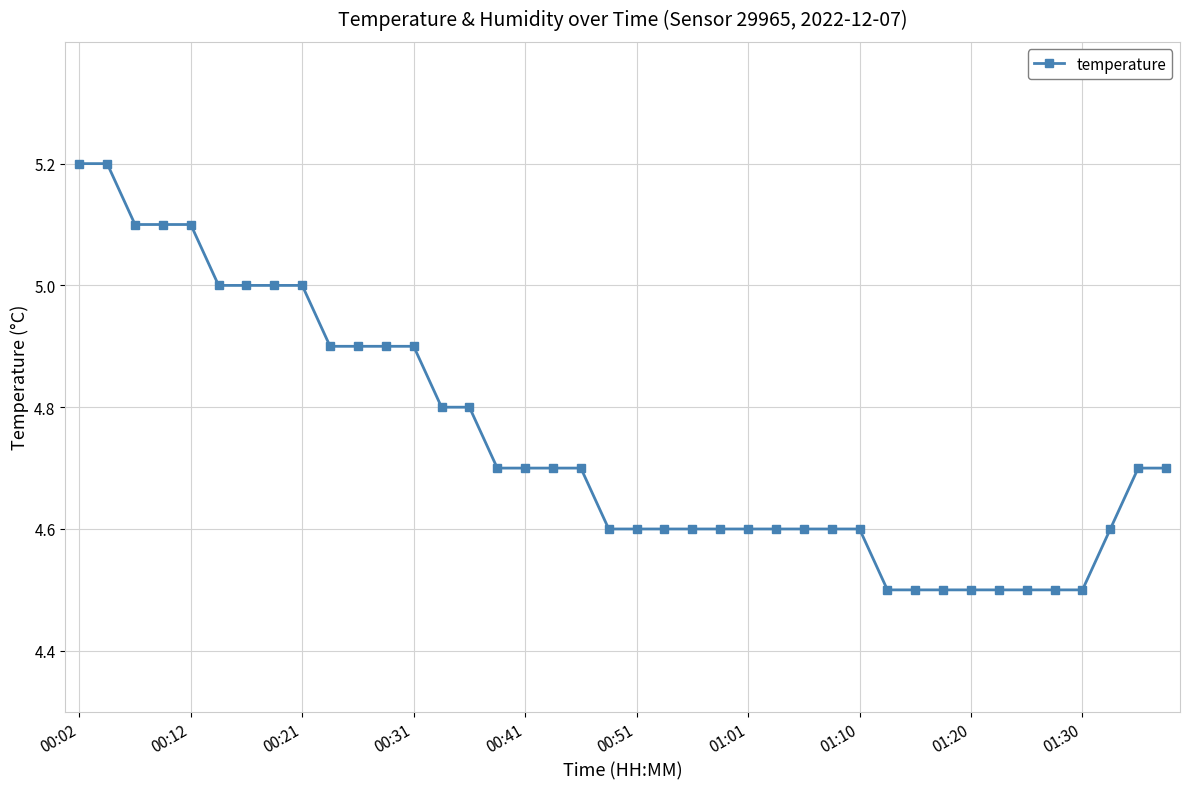

What is the sum of all values?

189.7